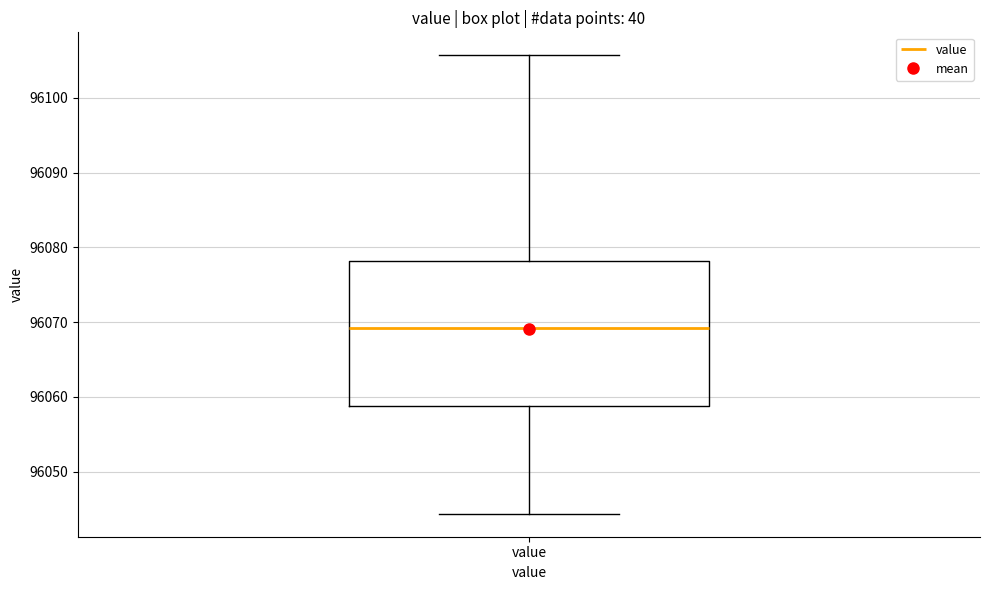

Transcribe this box plot: give where the median line is, the range the box spans, and where the two whiskers end, as read against the y-axis. The values are not printed on the chart, so give them approximately, as read against the axis.

median 96069, box 96059 to 96078, whiskers 96044 to 96106